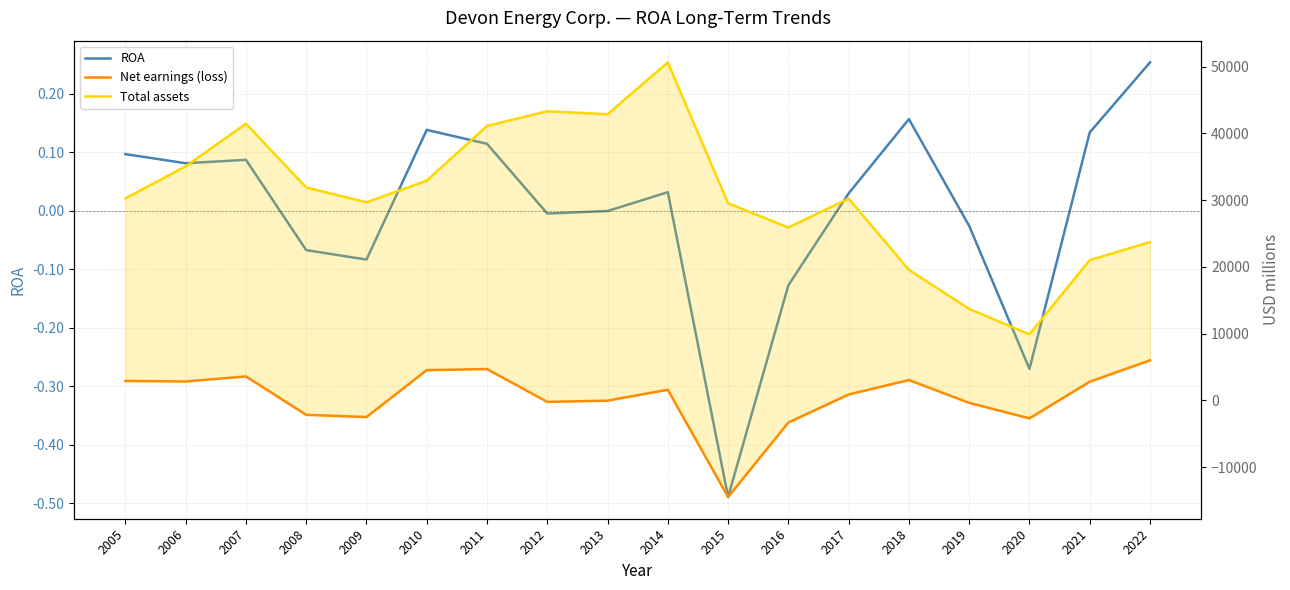

What is the difference between the Net earnings (loss) values at 2019 and 2017?

1253.0